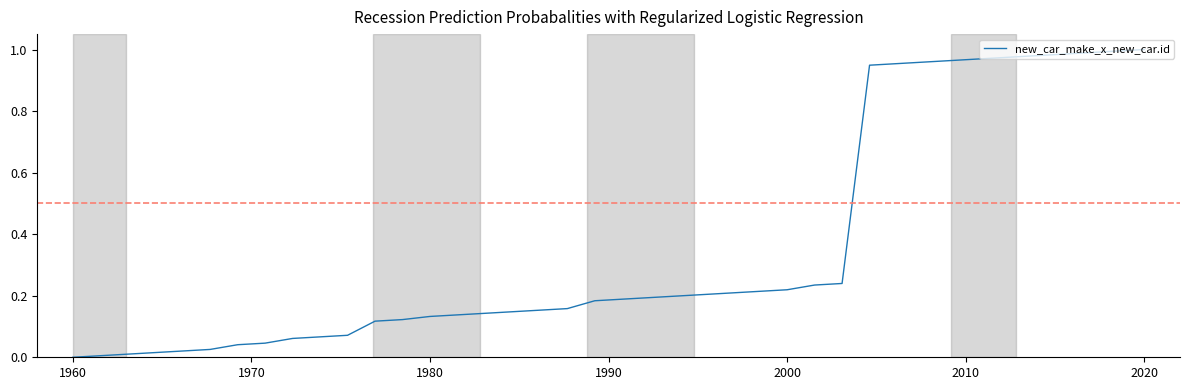

Does the chart display data point markers on the line(s)?

No